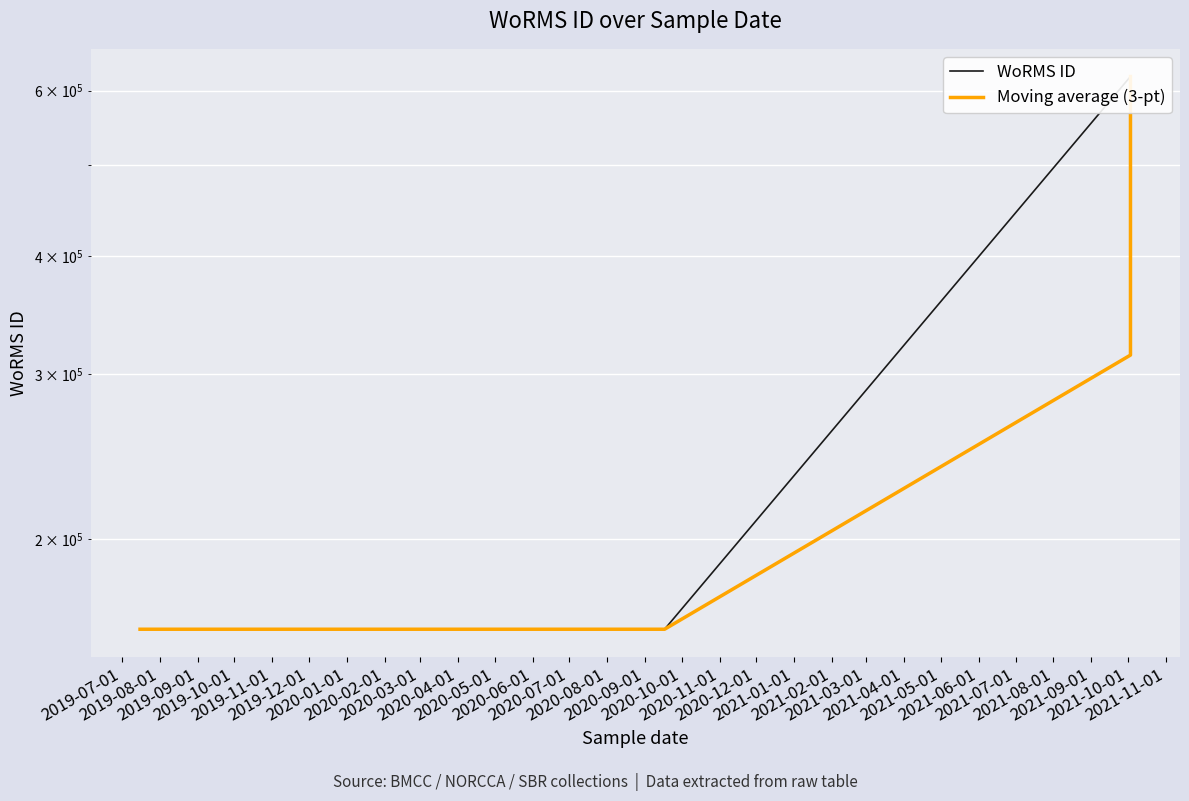

Between 2020-03-01 and 2019-09-01, which is larger?

2020-03-01